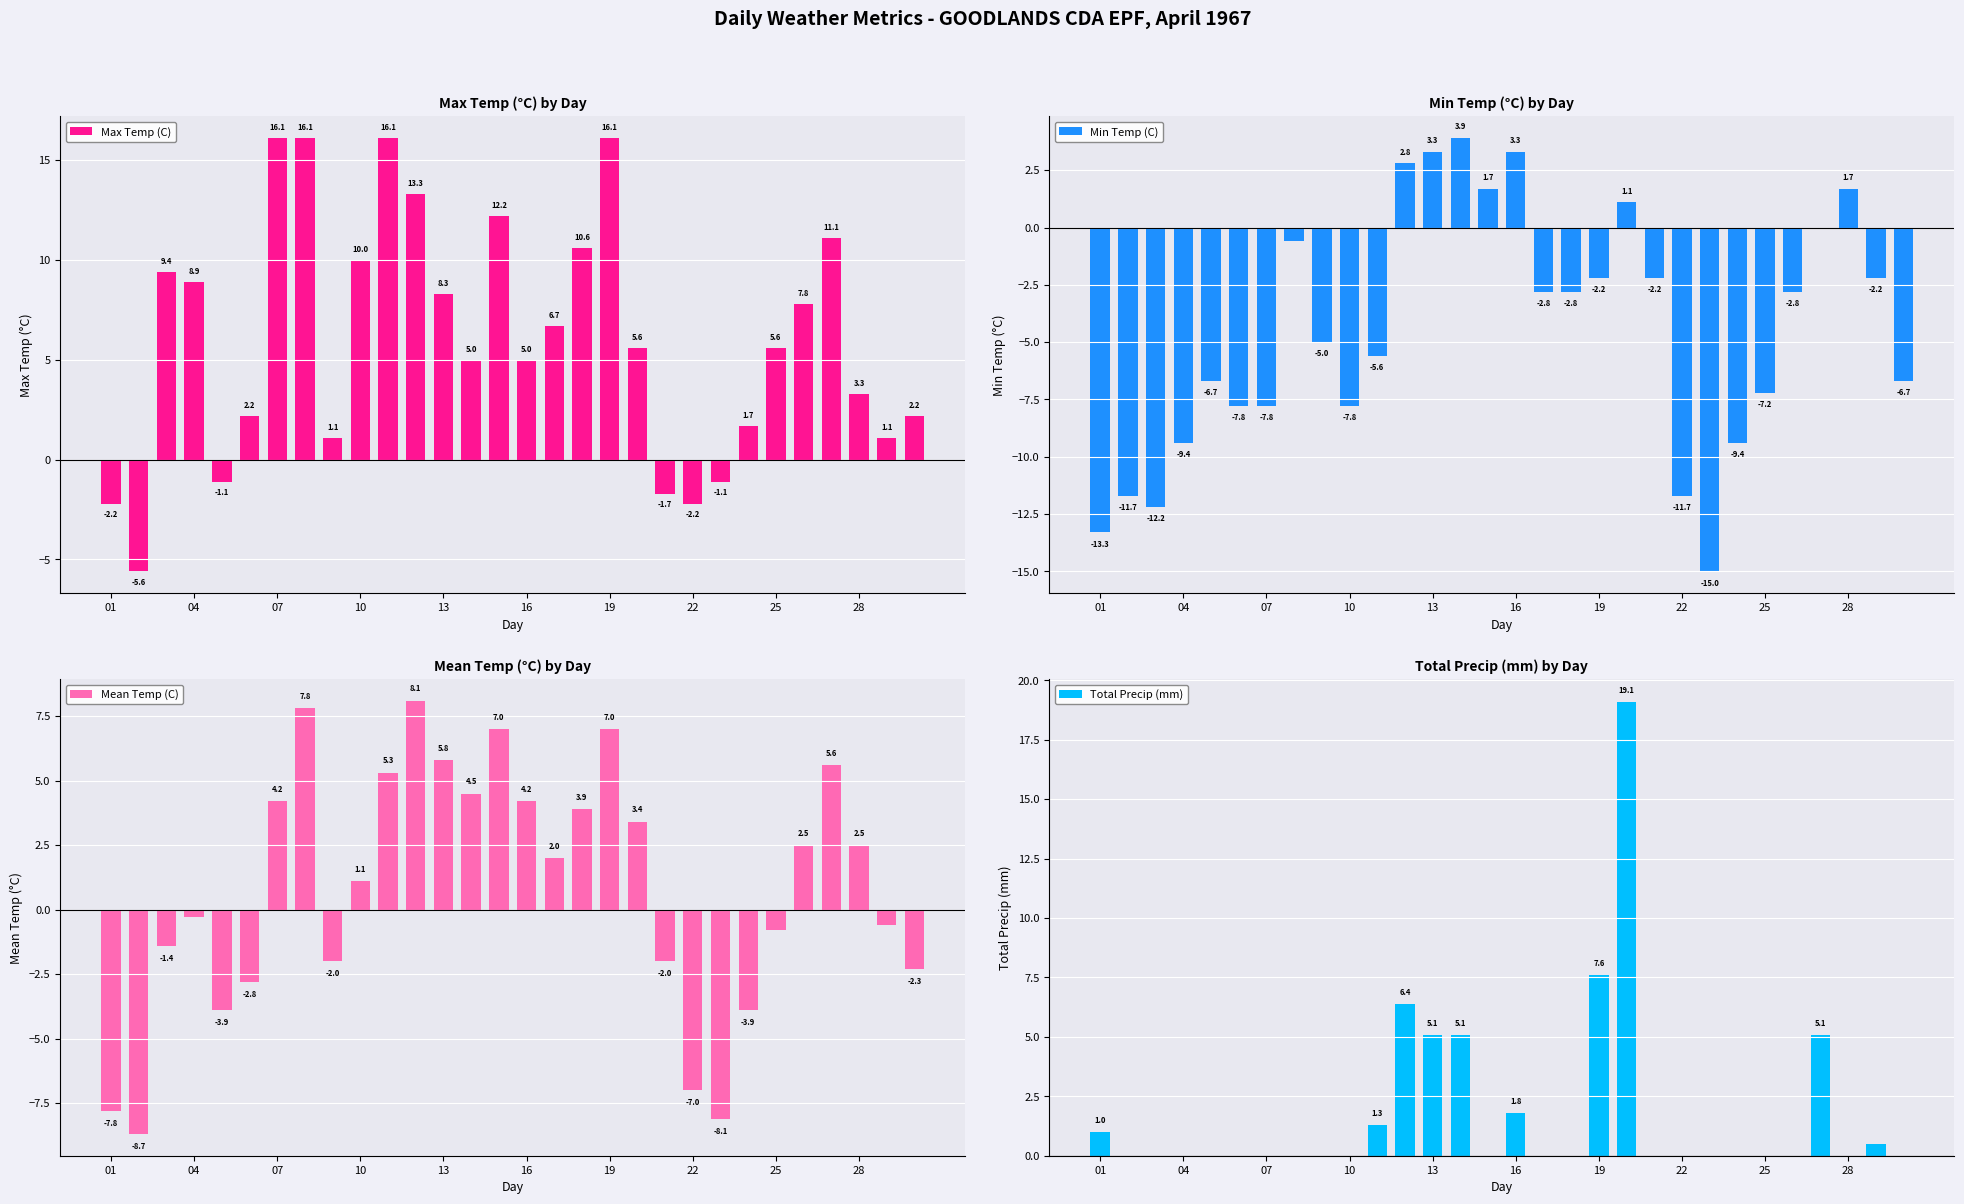

Which series has the largest range (max minus min)?

Total Precip (mm)